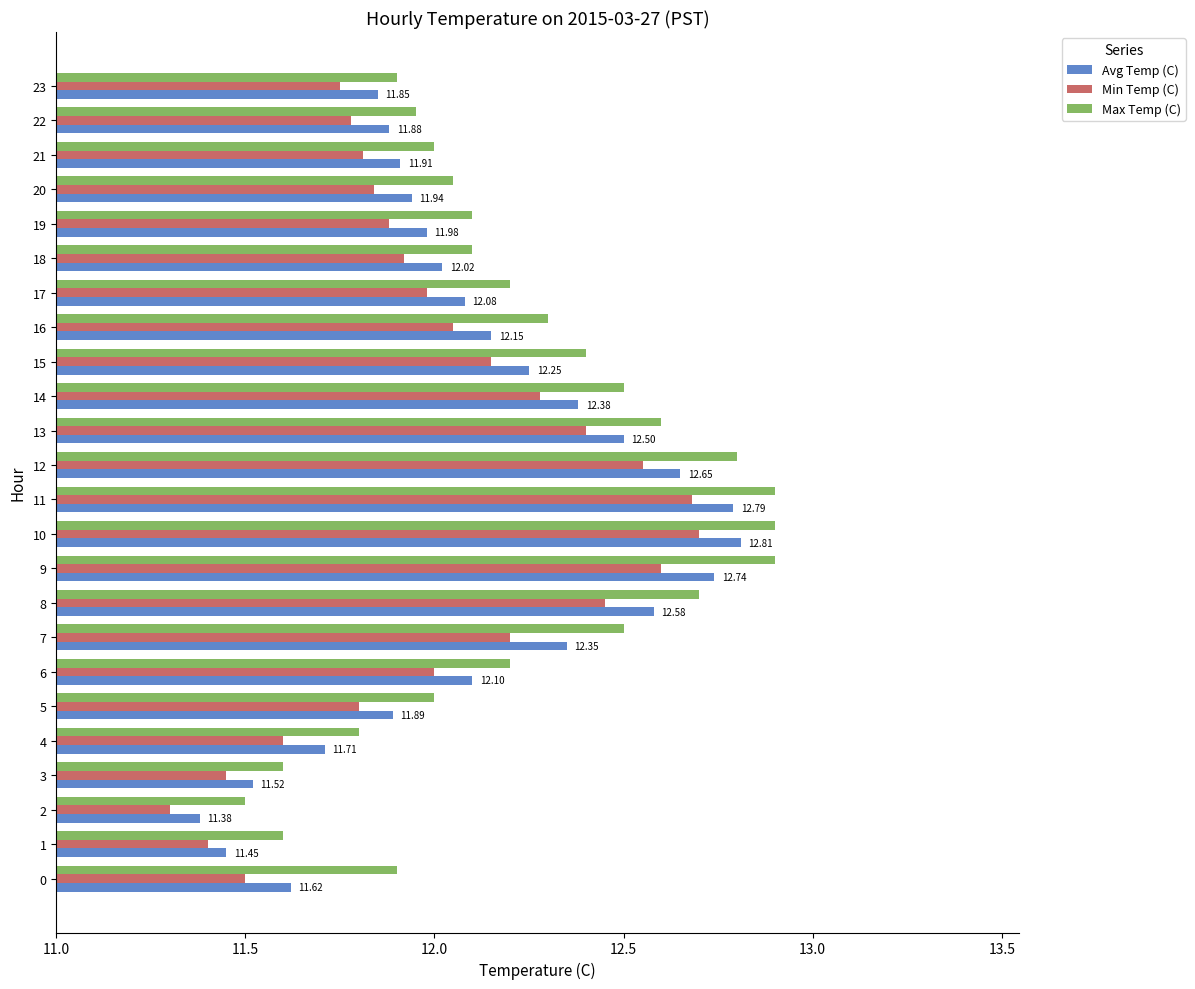

What is the smallest value displayed?

11.3